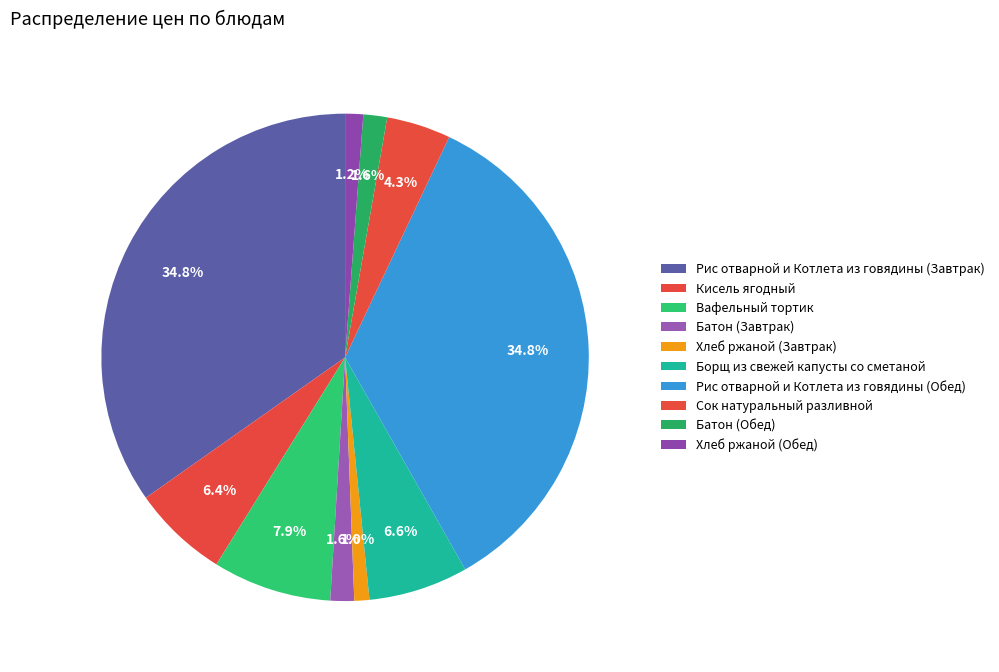

Count the number of slices in the pie.

10